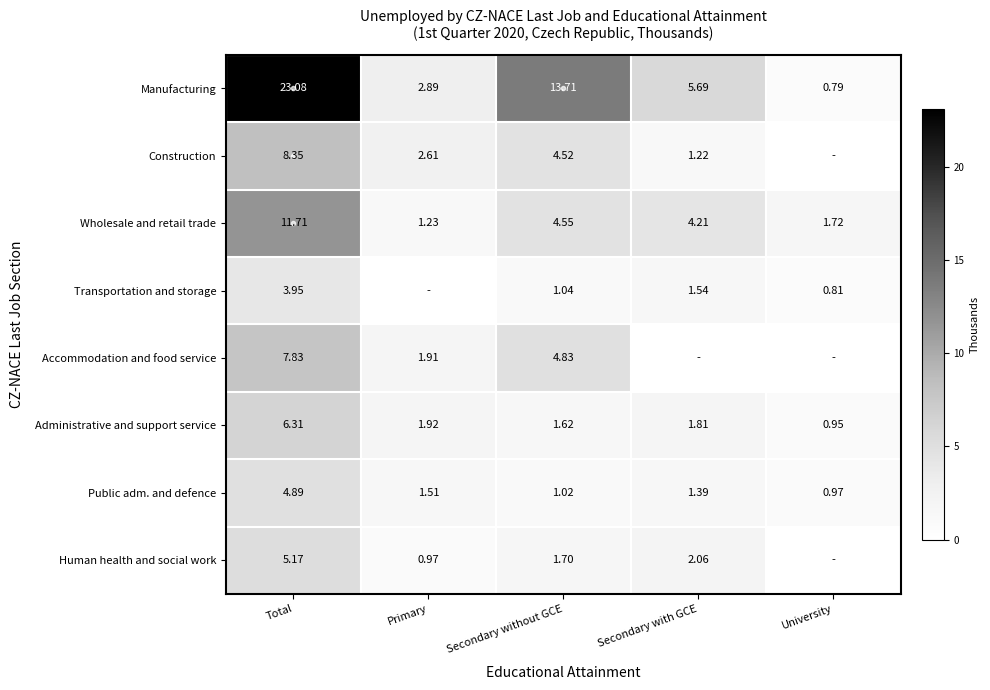

At which label does Administrative and support service first exceed 1?

Total